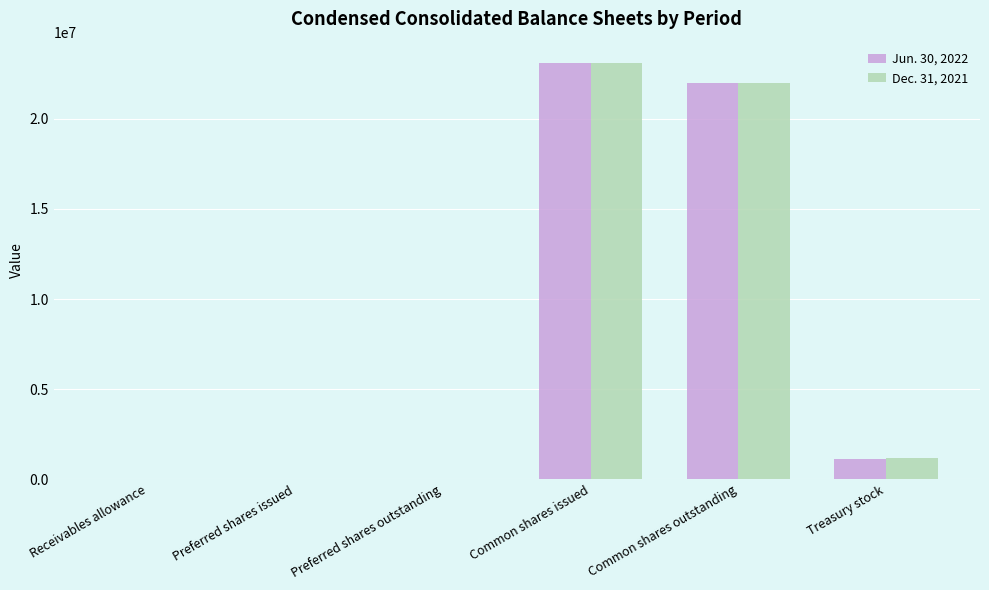

Is the value of Jun. 30, 2022 at Treasury stock greater than the value of Dec. 31, 2021 at Preferred shares issued?

Yes